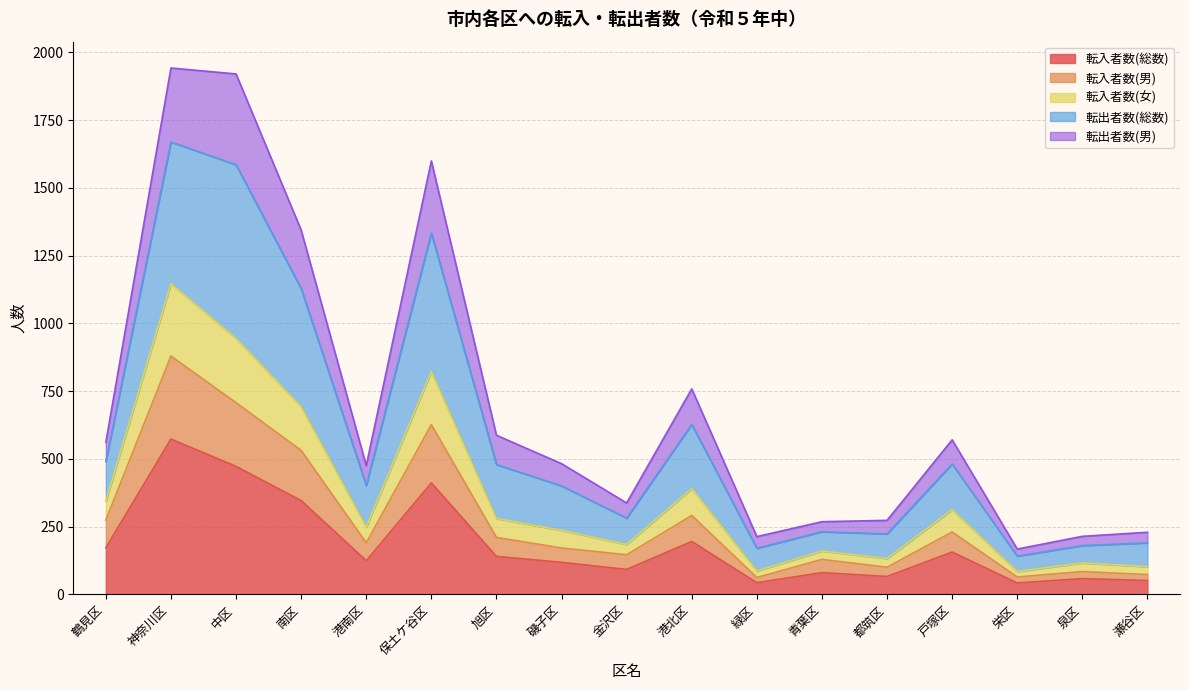

What is the total value across all series at 南区?

1344